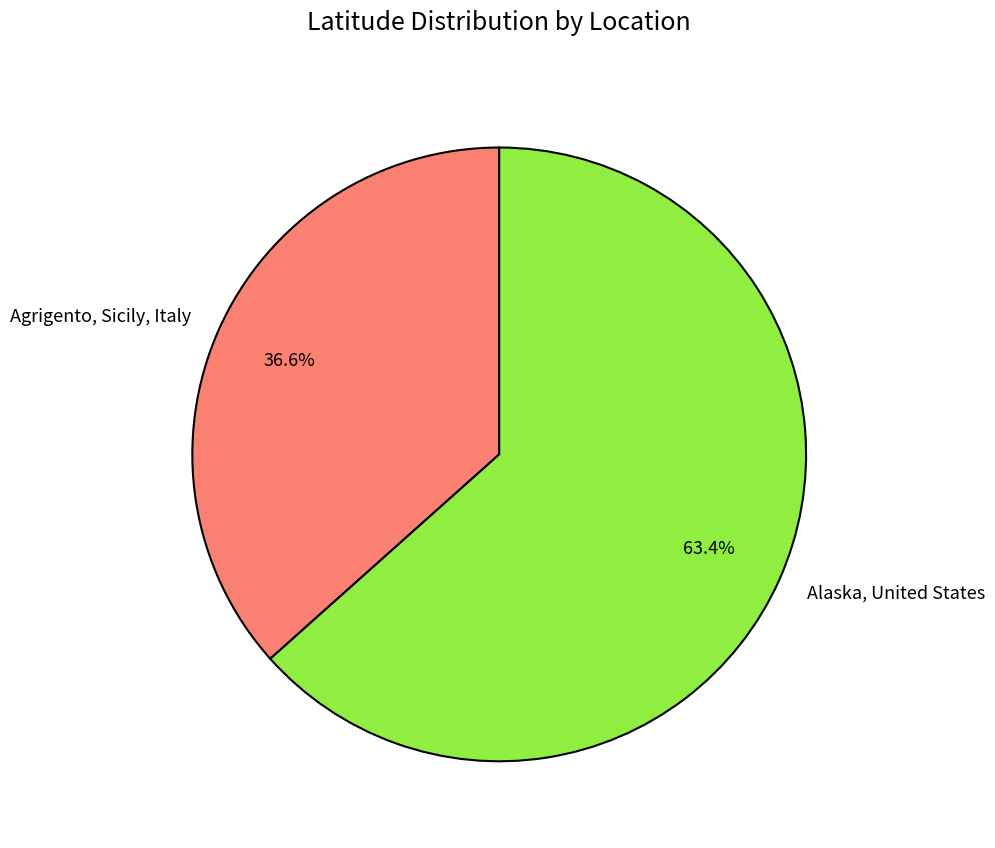

Which has a higher value, Alaska, United States or Agrigento, Sicily, Italy?

Alaska, United States